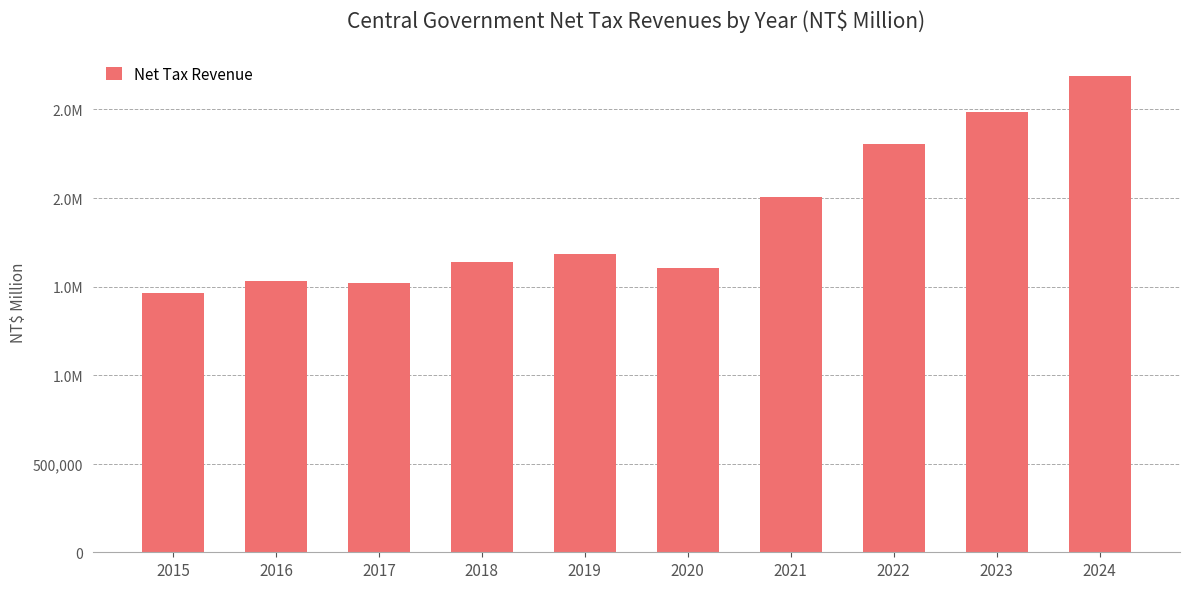

What is the difference between the values at 2023 and 2021?

484496